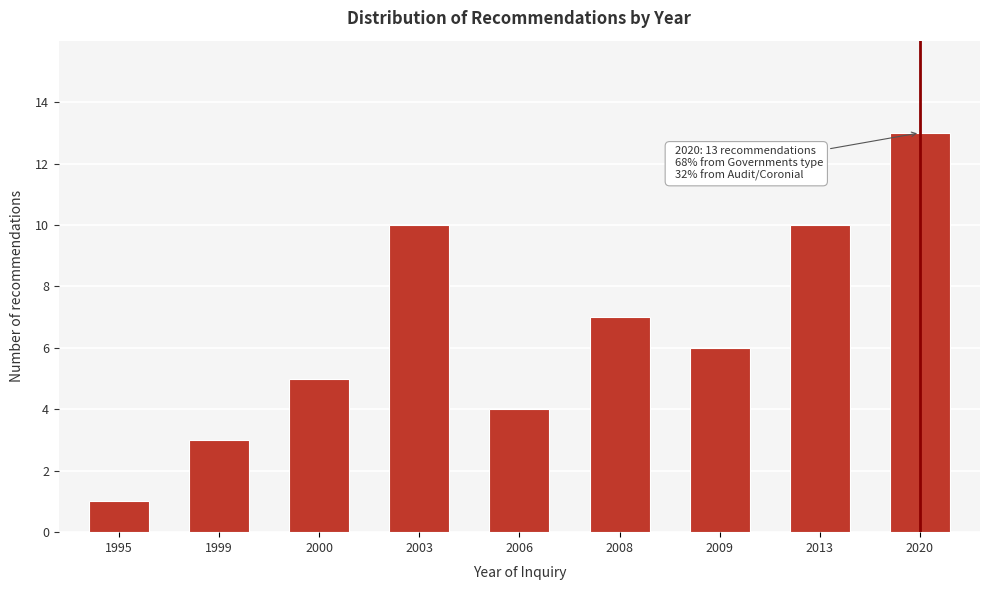

Reading left to right, list all the values displayed in this chart.

1	3	5	10	4	7	6	10	13